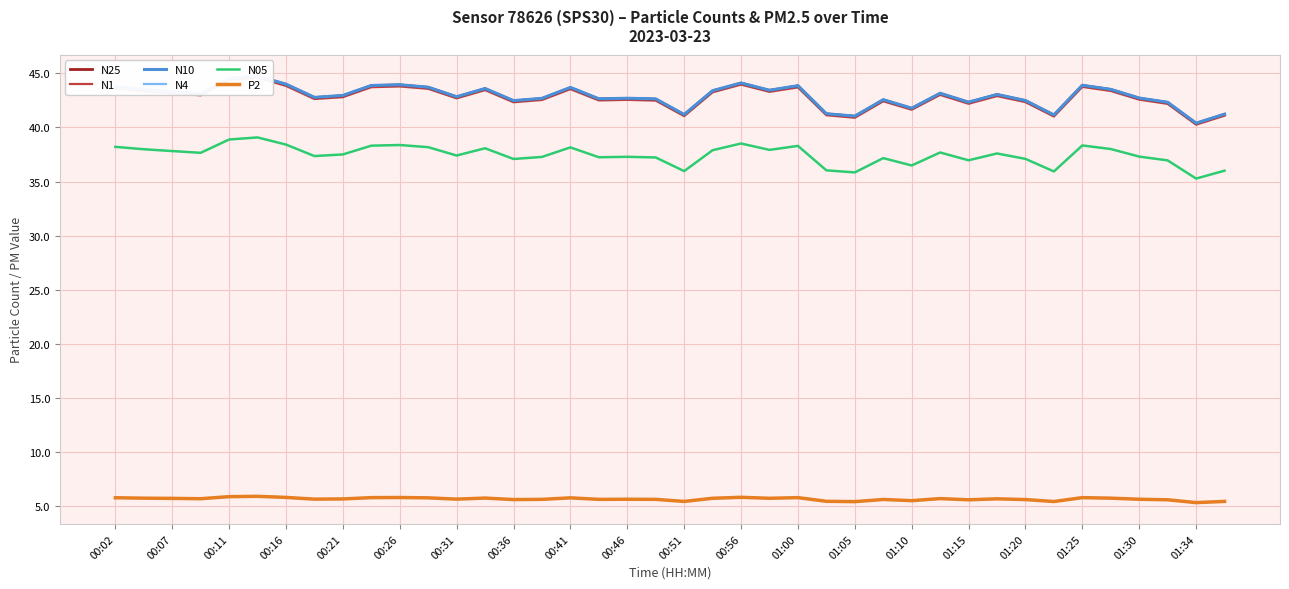

Does the chart display data point markers on the line(s)?

No